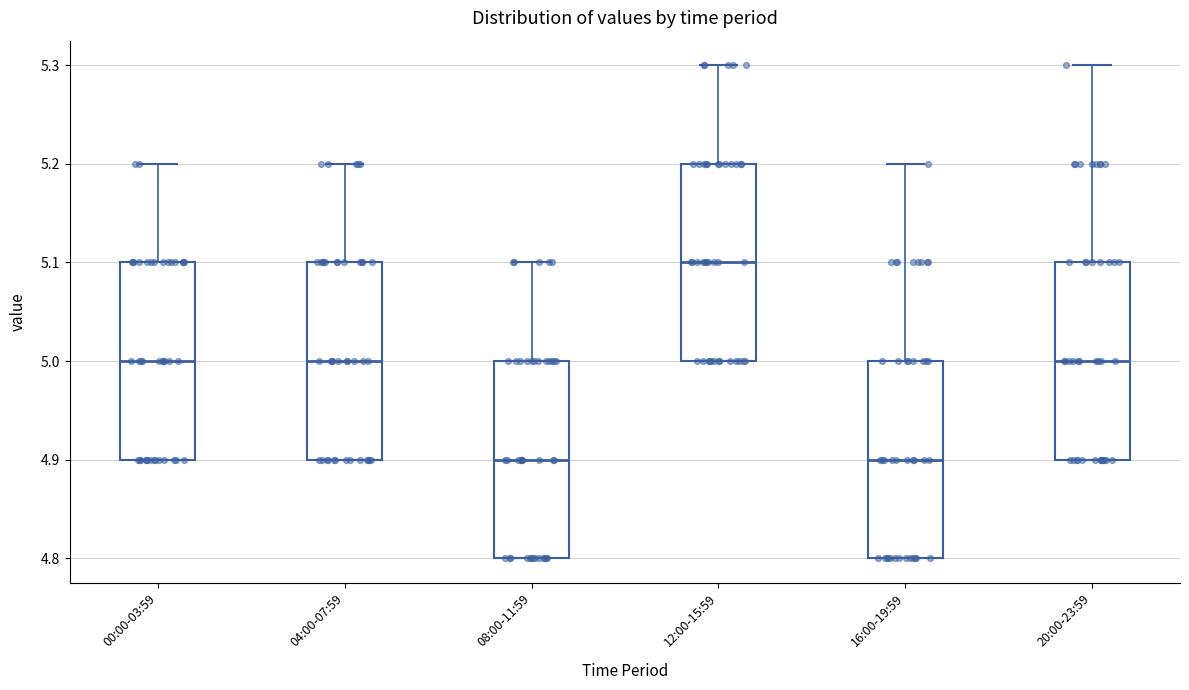

Reading left to right, transcribe this box plot: for each box, give where its median line is, the range the box spans, and where its two whiskers end, as read against the y-axis. The values are not printed on the chart, so give them approximately, as read against the axis.

00:00-03:59: median 5.0, box 4.9 to 5.1, whiskers 4.9 to 5.2
04:00-07:59: median 5.0, box 4.9 to 5.1, whiskers 4.9 to 5.2
08:00-11:59: median 4.9, box 4.8 to 5.0, whiskers 4.8 to 5.1
12:00-15:59: median 5.1, box 5.0 to 5.2, whiskers 5.0 to 5.3
16:00-19:59: median 4.9, box 4.8 to 5.0, whiskers 4.8 to 5.2
20:00-23:59: median 5.0, box 4.9 to 5.1, whiskers 4.9 to 5.3